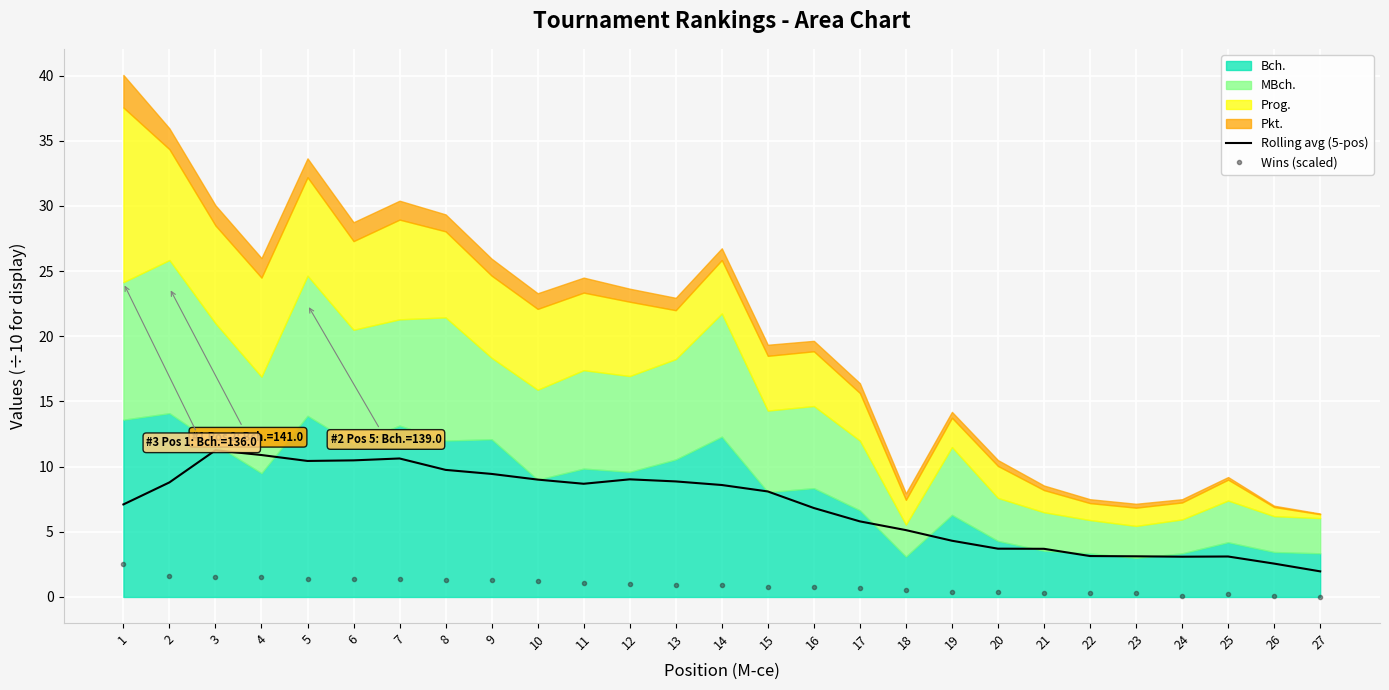

How many values in Wins (scaled) are above zero?

26